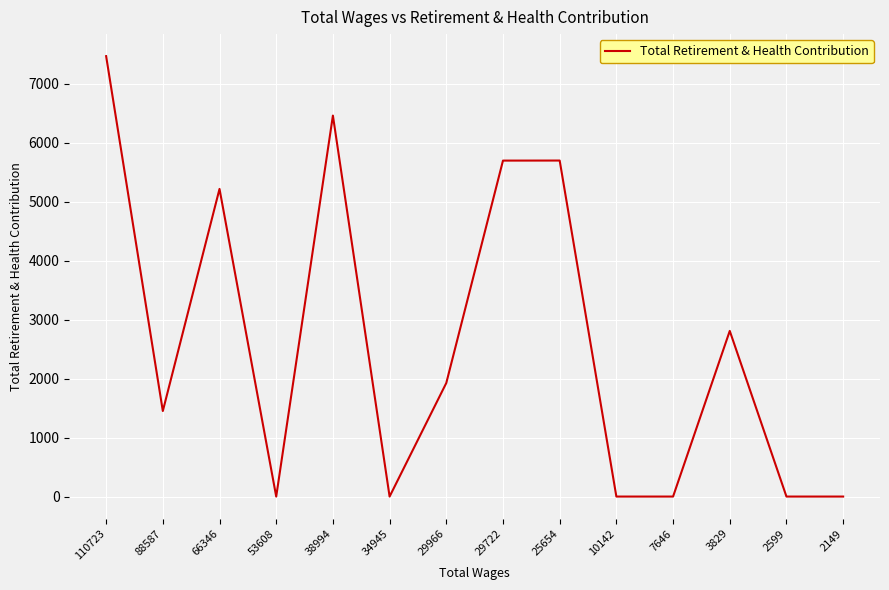

Where does the data first go above 1925?

110723